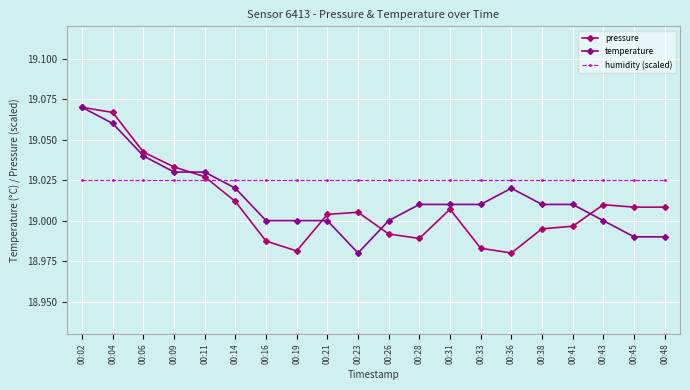

At 00:43, list the series in order from largest to smallest.

humidity (scaled), pressure, temperature